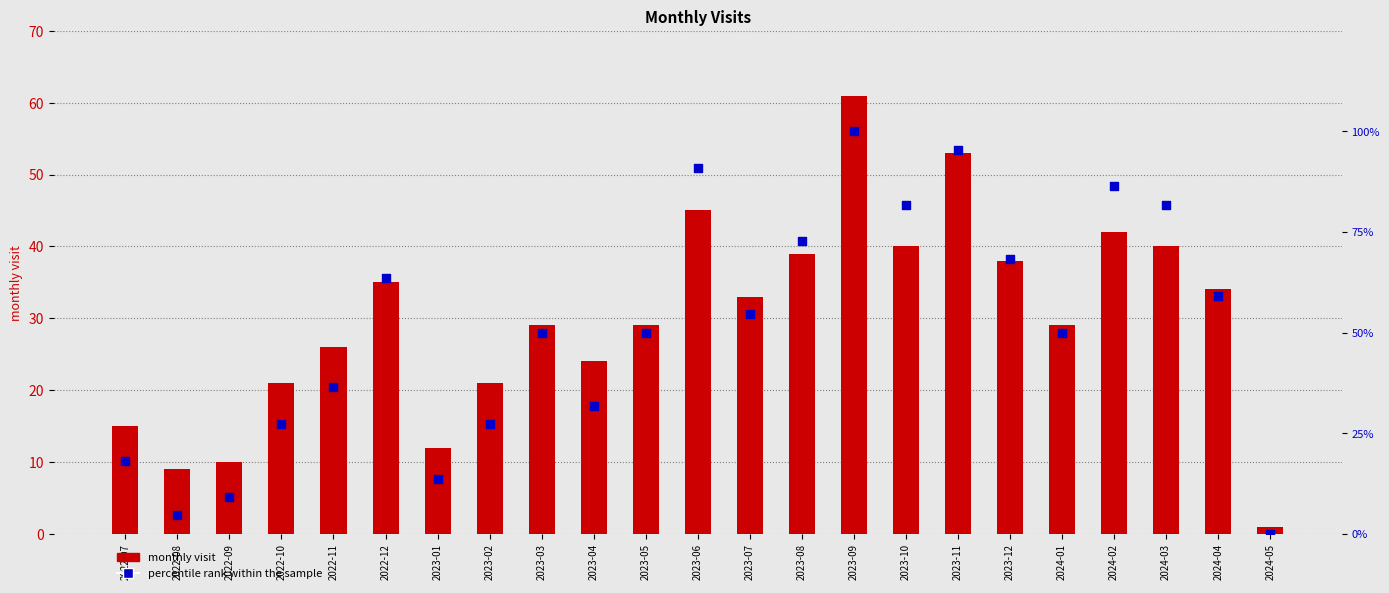

Which series has the largest total across all categories?

percentile rank